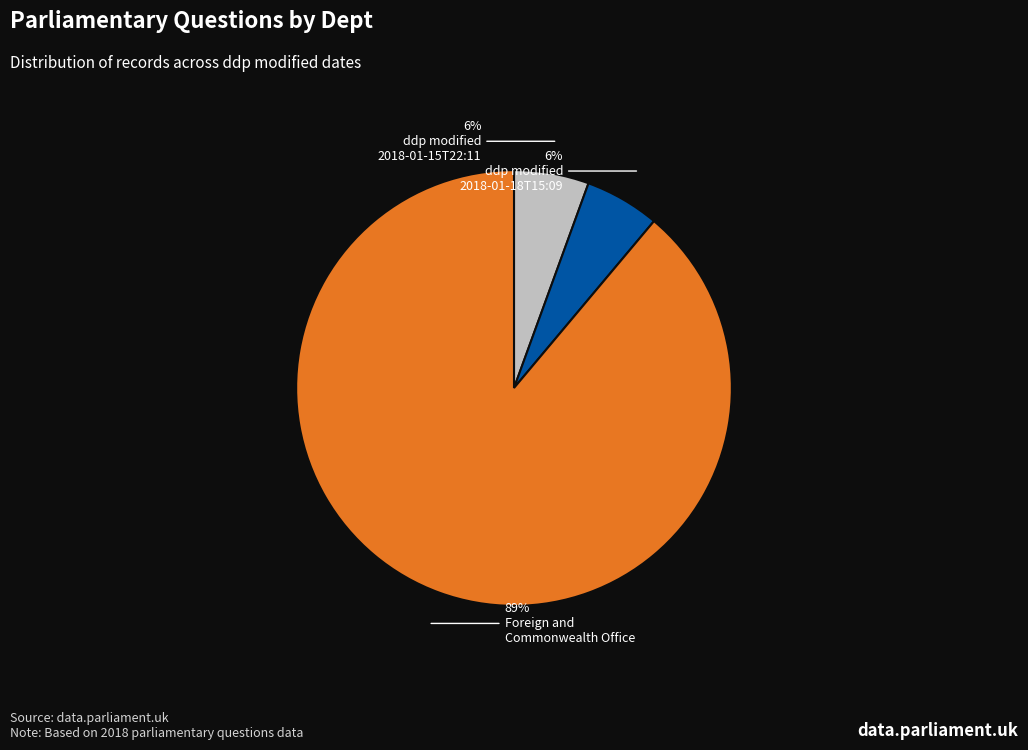

To the nearest percent, what is the average slice percentage?

33%